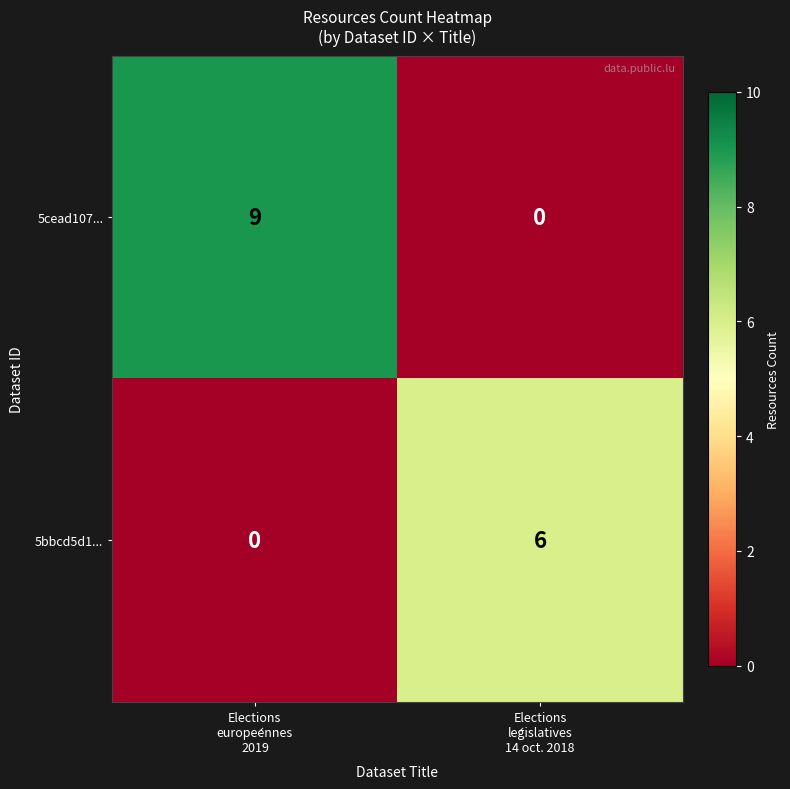

What is the highest value of the 5cead107... series?

9